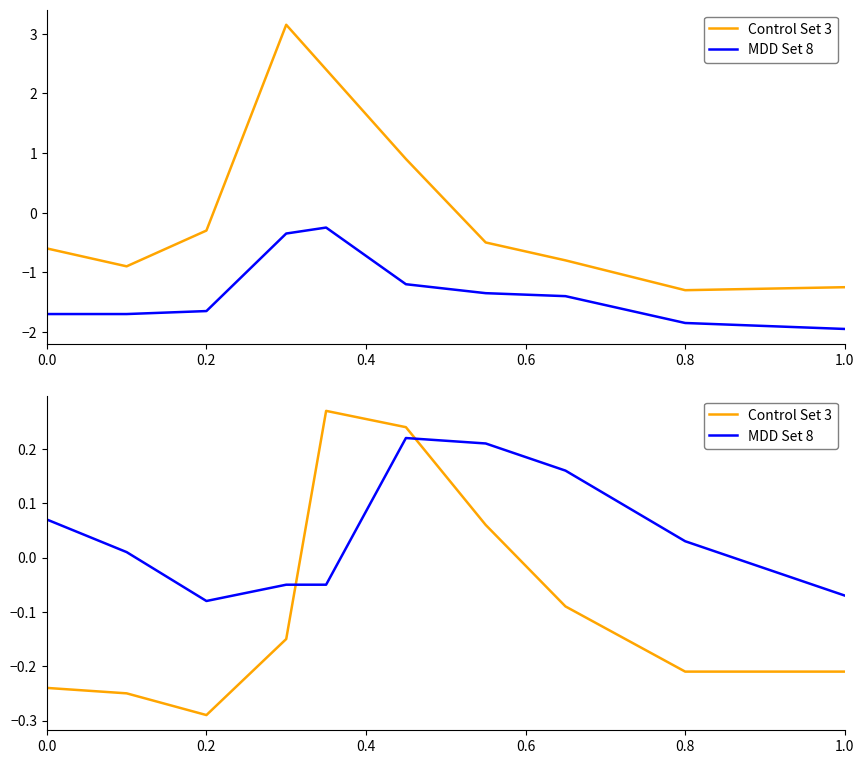

What is the difference between the maximum and second lowest values in the MDD Set 8 series?

0.3